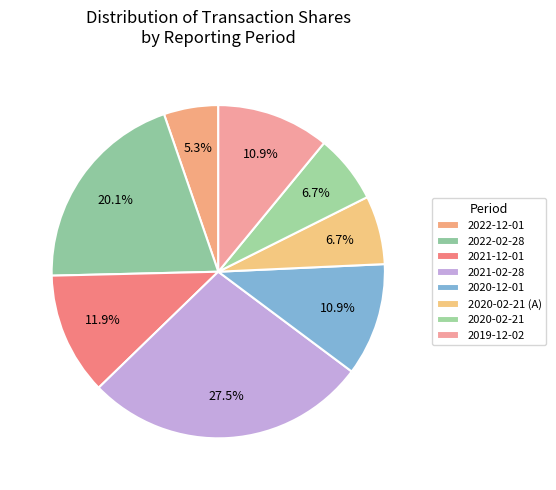

What is the smallest slice in the pie chart?

2022-12-01